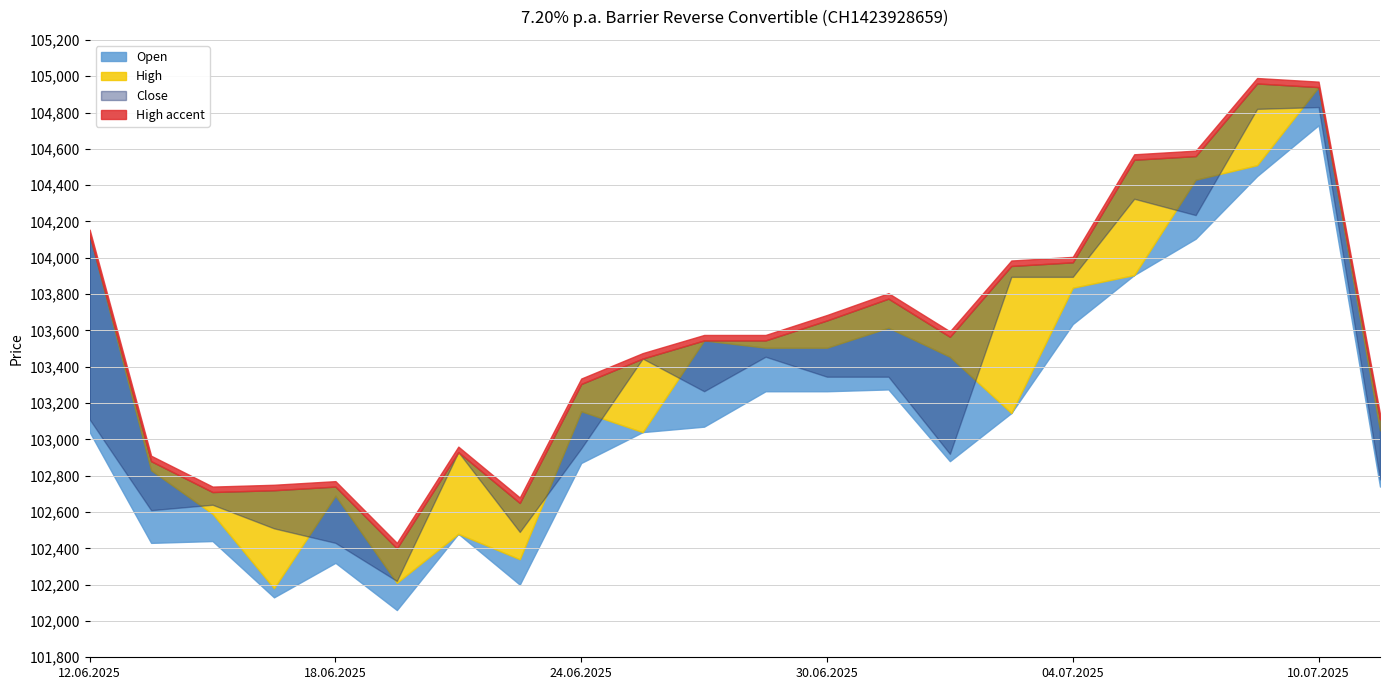

Rank the categories by High value from highest to lowest.

09.07.2025, 10.07.2025, 08.07.2025, 07.07.2025, 12.06.2025, 04.07.2025, 03.07.2025, 01.07.2025, 30.06.2025, 02.07.2025, 26.06.2025, 27.06.2025, 25.06.2025, 24.06.2025, 11.07.2025, 20.06.2025, 13.06.2025, 18.06.2025, 17.06.2025, 16.06.2025, 23.06.2025, 19.06.2025